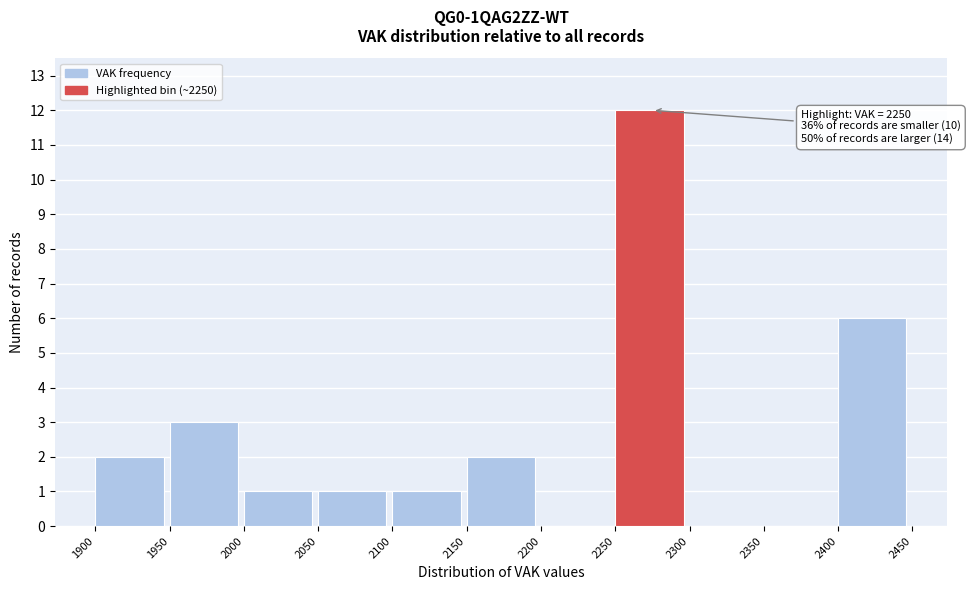

Which range on the x-axis has the tallest bar?

2250 to 2300